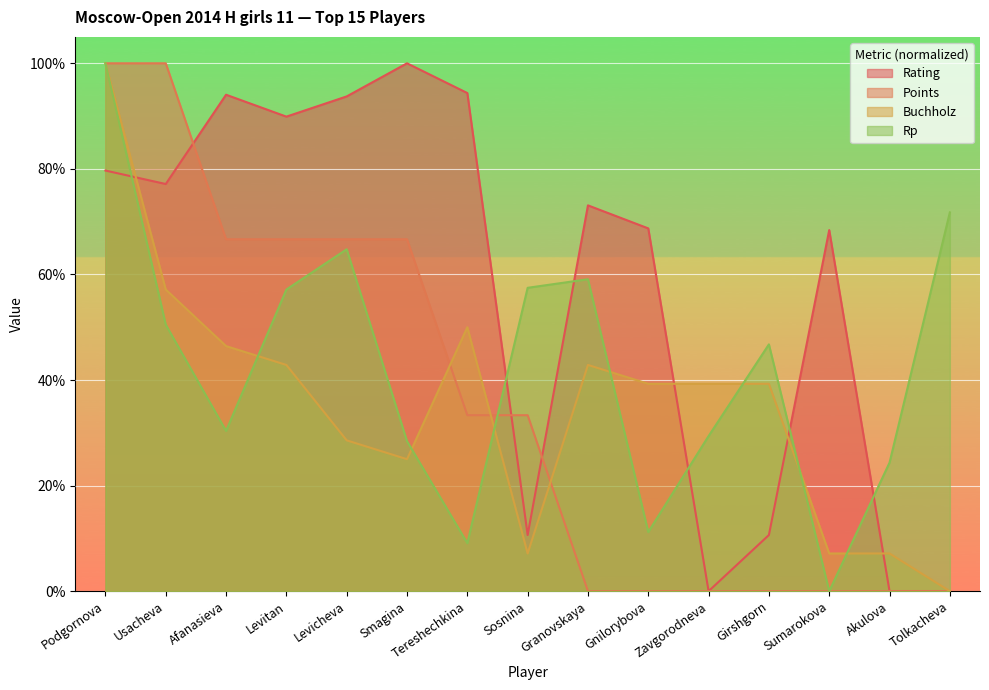

Which series ends up on top after the final intersection of Rating and Buchholz?

Buchholz